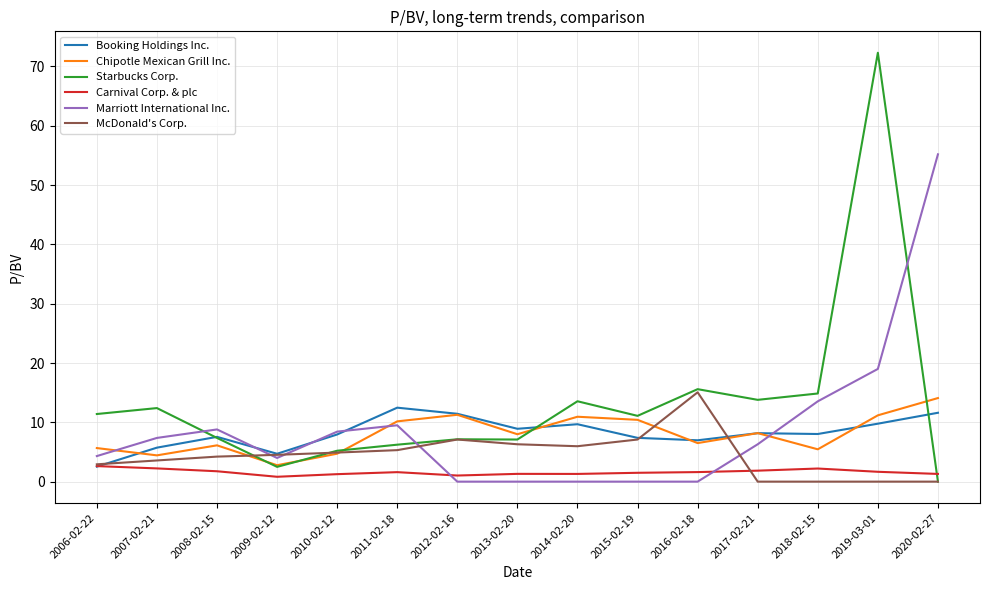

Which label corresponds to the largest value in the chart?

2019-03-01